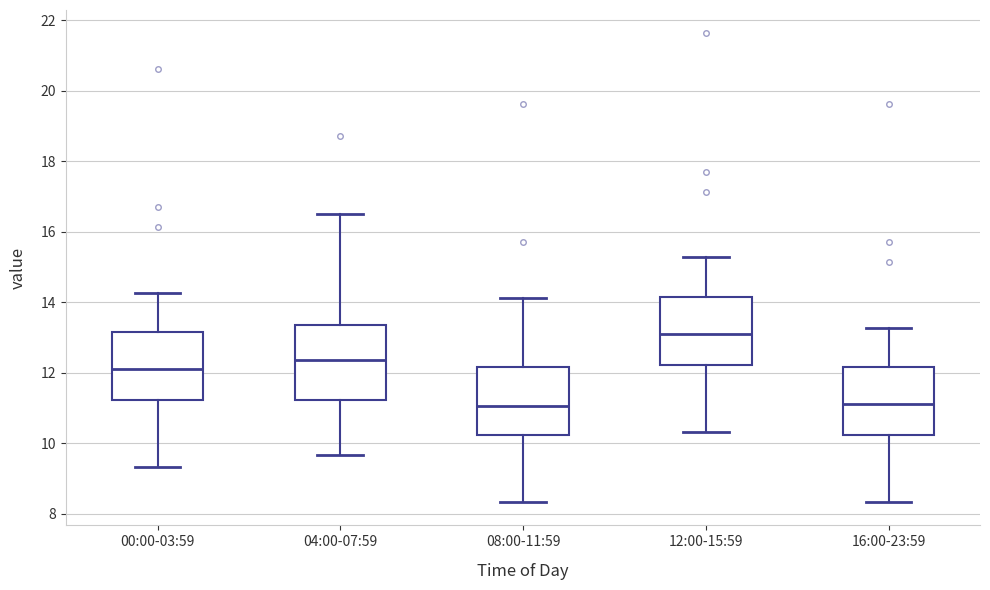

Where does the upper whisker of the box for 00:00-03:59 end on the y-axis? The values are not printed on the chart, so give them approximately, as read against the axis.

14.2